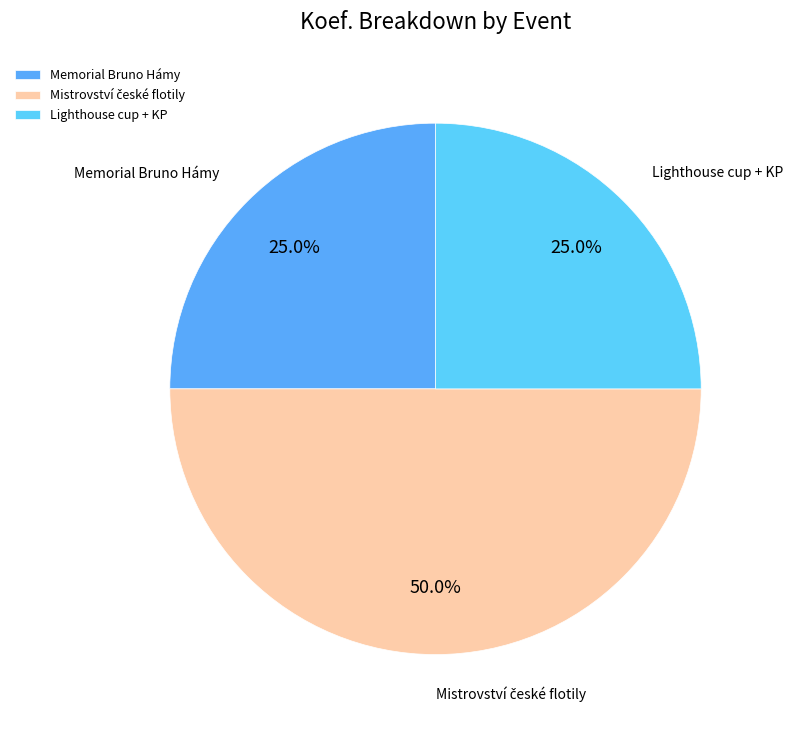

Approximately how many times larger is the value at Lighthouse cup + KP compared to Memorial Bruno Hámy?

1.0